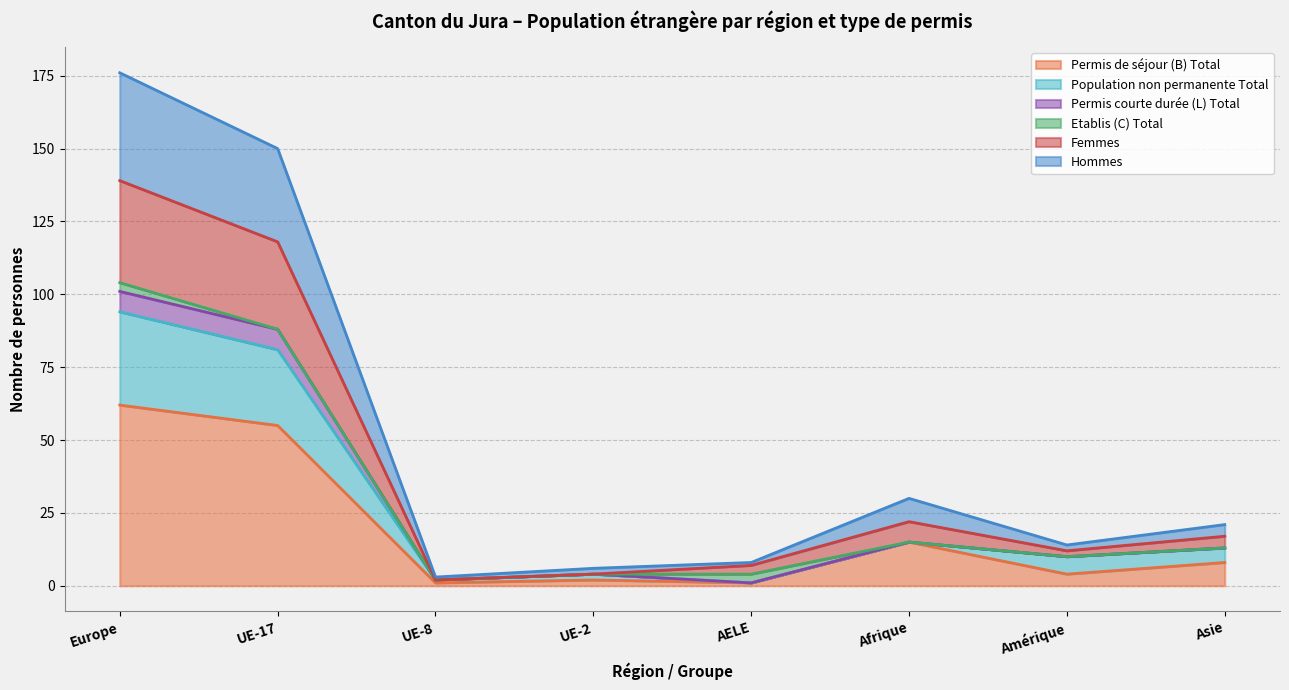

At which category is the sum across all series the highest?

Europe